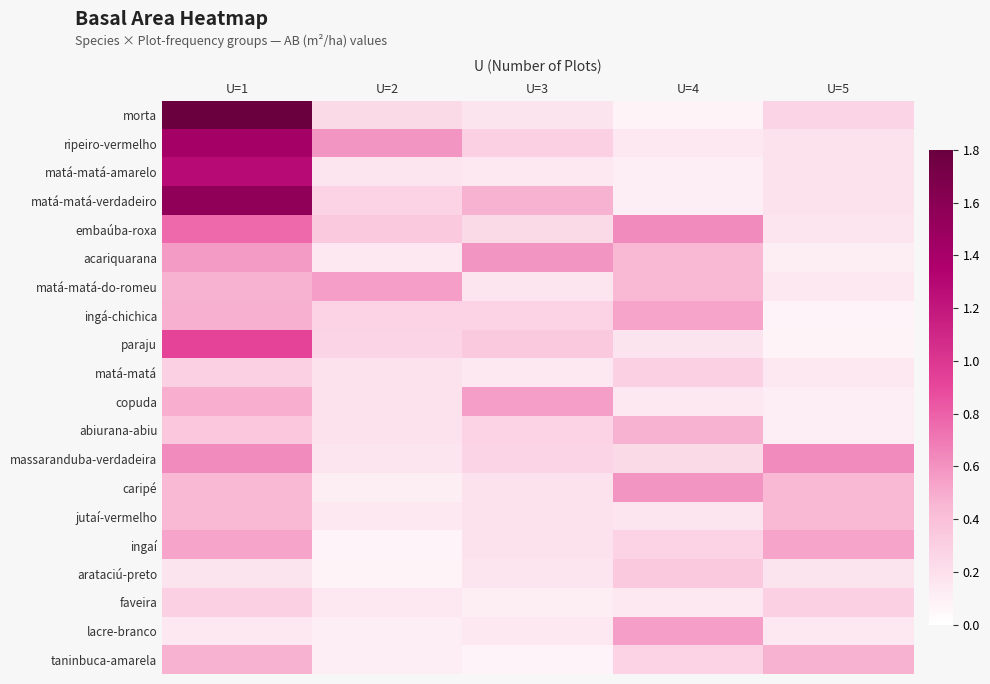

Reading left to right, extract all data points from this chart.

morta: U=1=1.8	U=2=0.2	U=3=0.2	U=4=0.1	U=5=0.3
ripeiro-vermelho: U=1=1.4	U=2=0.6	U=3=0.3	U=4=0.1	U=5=0.2
matá-matá-amarelo: U=1=1.3	U=2=0.2	U=3=0.1	U=4=0.1	U=5=0.2
matá-matá-verdadeiro: U=1=1.6	U=2=0.3	U=3=0.5	U=4=0.1	U=5=0.2
embaúba-roxa: U=1=0.8	U=2=0.3	U=3=0.2	U=4=0.6	U=5=0.2
acariquarana: U=1=0.6	U=2=0.1	U=3=0.6	U=4=0.4	U=5=0.1
matá-matá-do-romeu: U=1=0.5	U=2=0.6	U=3=0.2	U=4=0.4	U=5=0.2
ingá-chichica: U=1=0.5	U=2=0.3	U=3=0.3	U=4=0.5	U=5=0.1
paraju: U=1=0.9	U=2=0.3	U=3=0.3	U=4=0.2	U=5=0.1
matá-matá: U=1=0.3	U=2=0.2	U=3=0.1	U=4=0.3	U=5=0.1
copuda: U=1=0.5	U=2=0.2	U=3=0.6	U=4=0.1	U=5=0.1
abiurana-abiu: U=1=0.4	U=2=0.2	U=3=0.3	U=4=0.5	U=5=0.1
massaranduba-verdadeira: U=1=0.6	U=2=0.2	U=3=0.3	U=4=0.2	U=5=0.6
caripé: U=1=0.4	U=2=0.1	U=3=0.2	U=4=0.6	U=5=0.4
jutaí-vermelho: U=1=0.4	U=2=0.2	U=3=0.2	U=4=0.2	U=5=0.4
ingaí: U=1=0.5	U=2=0.1	U=3=0.2	U=4=0.3	U=5=0.5
arataciú-preto: U=1=0.2	U=2=0.1	U=3=0.2	U=4=0.3	U=5=0.2
faveira: U=1=0.3	U=2=0.1	U=3=0.1	U=4=0.1	U=5=0.3
lacre-branco: U=1=0.1	U=2=0.1	U=3=0.2	U=4=0.6	U=5=0.1
taninbuca-amarela: U=1=0.5	U=2=0.1	U=3=0.1	U=4=0.3	U=5=0.5